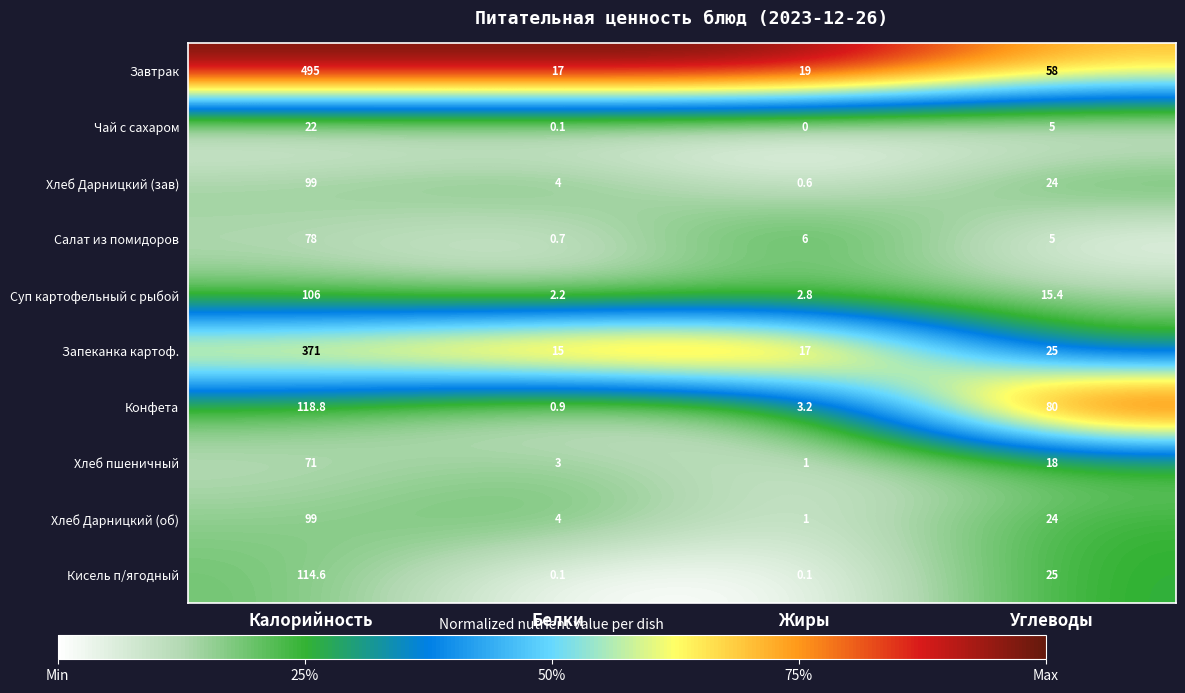

Between Калорийность and Углеводы, which series saw the biggest shift?

Завтрак